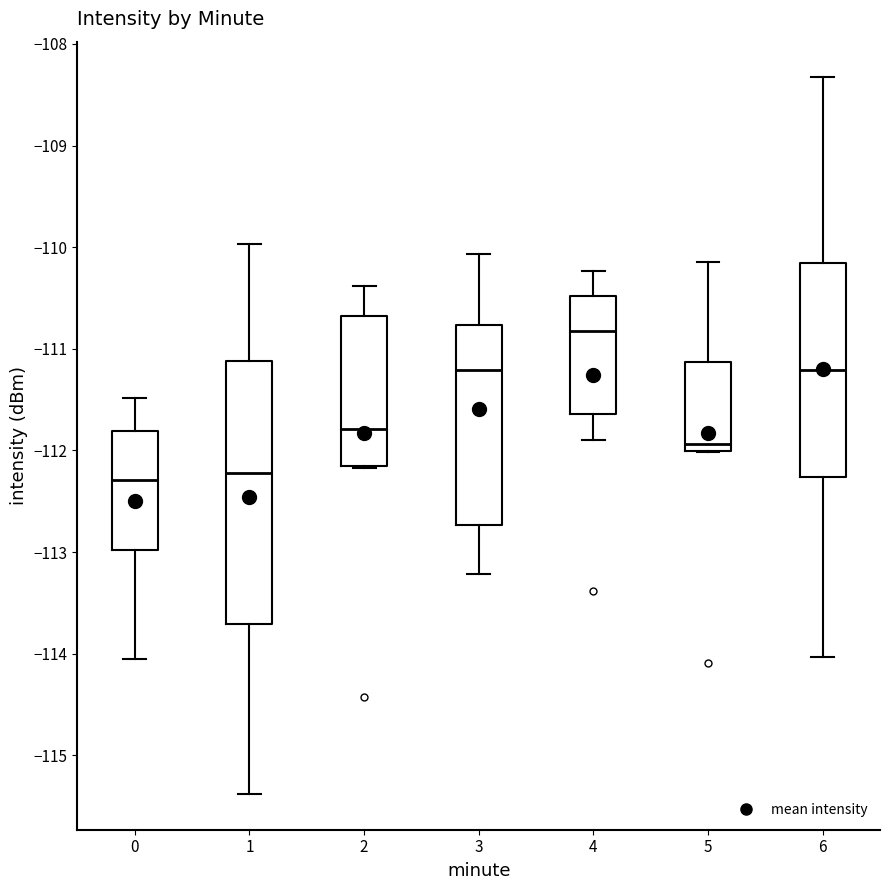

Comparing the boxes themselves (not the whiskers), which one is the tallest?

1